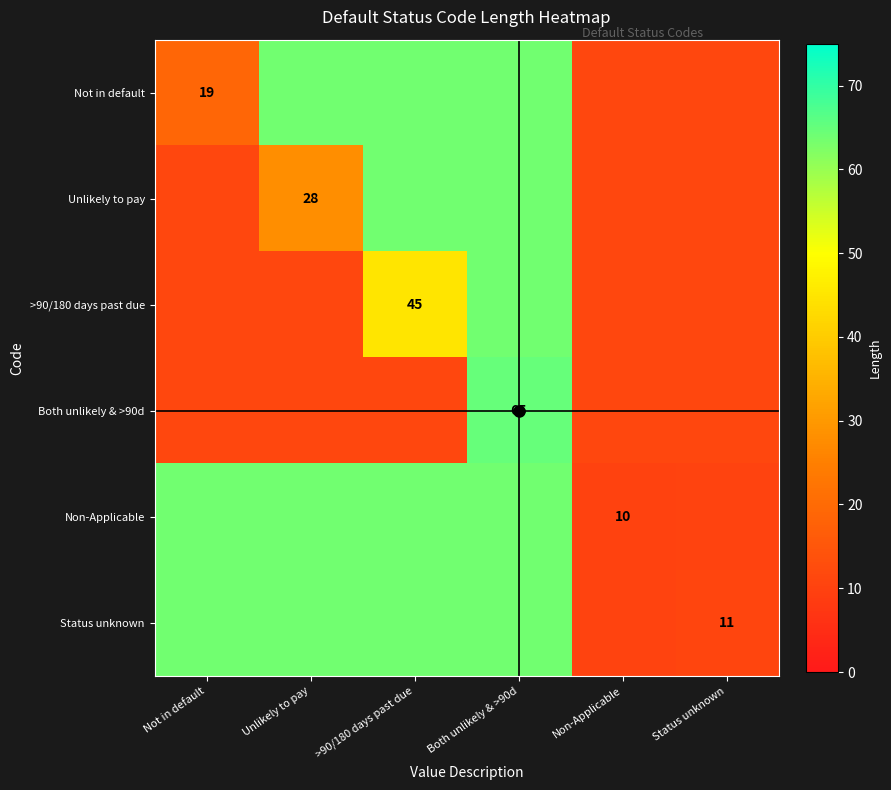

Is it true that Not in default equals 63.8 at Both unlikely & >90d?

True